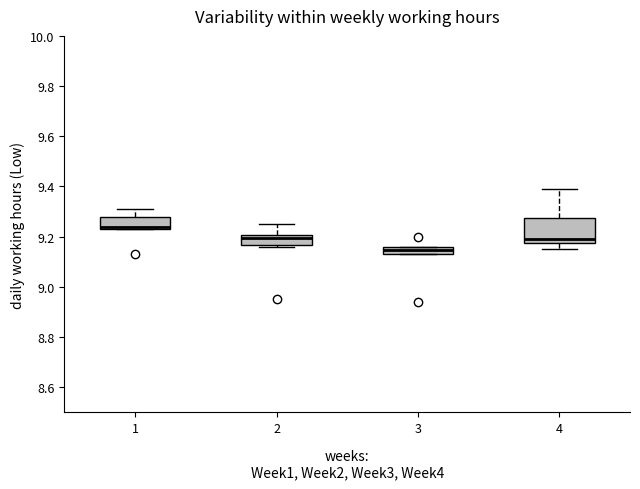

Where is the upper edge of the box at x = 3 on the y-axis? The values are not printed on the chart, so give them approximately, as read against the axis.

9.16